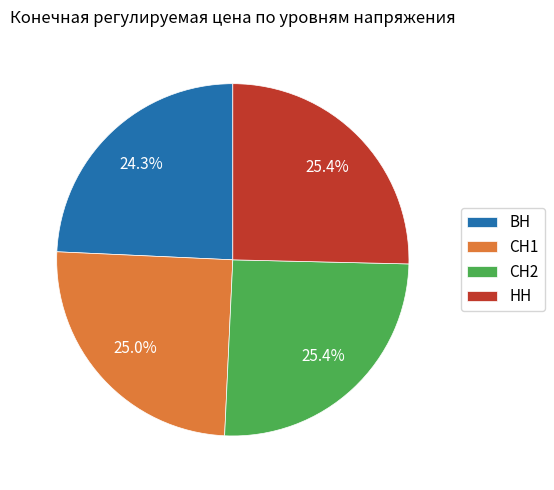

Does СН2 account for over 50% of the chart?

No